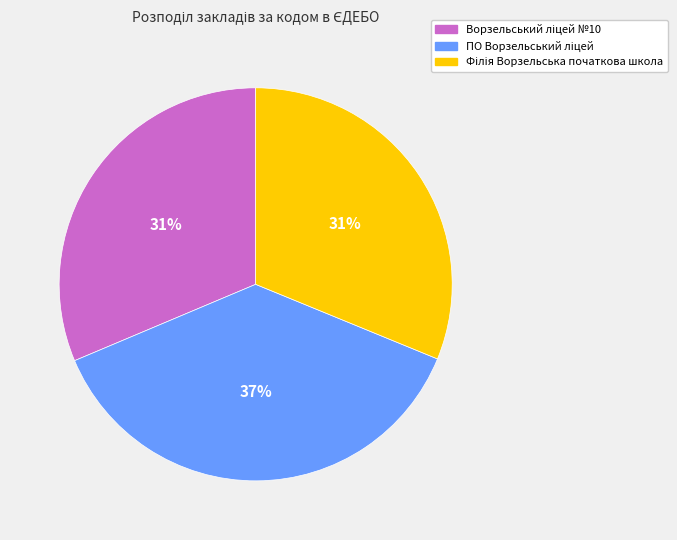

To the nearest percent, what is the difference between the largest and smallest slice percentages?

6%